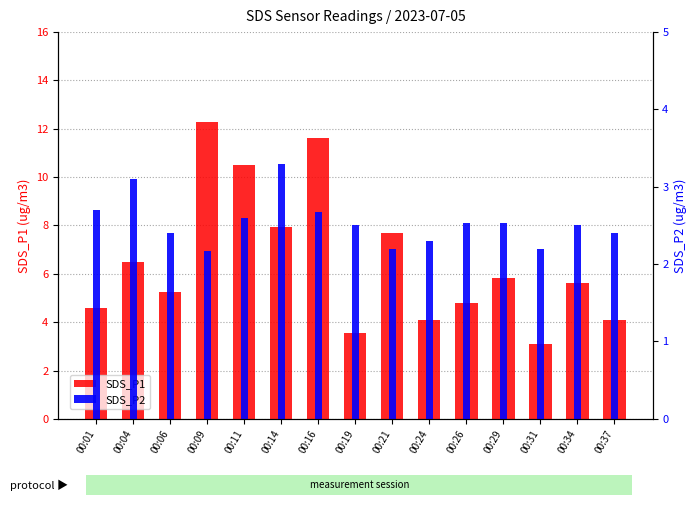

Between 00:31 and 00:26, which is larger?

00:26